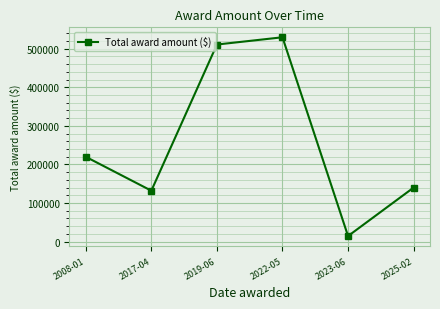

Does the chart have visible grid lines?

Yes